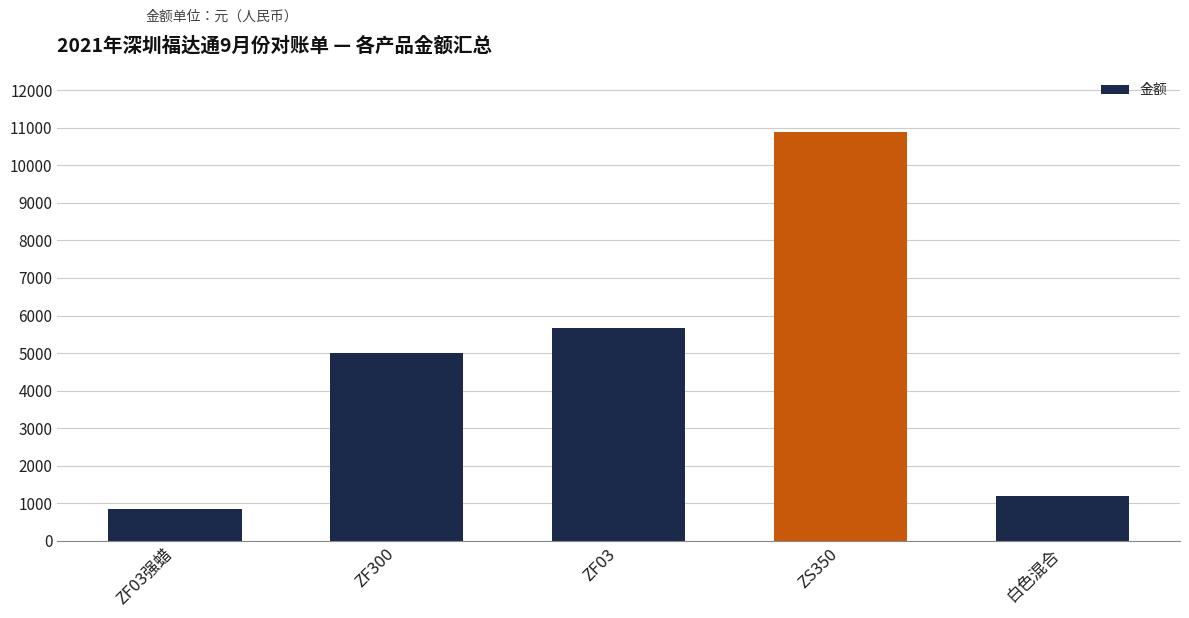

List the labels in order of value, largest first.

ZS350, ZF03, ZF300, 白色混合, ZF03强蜡